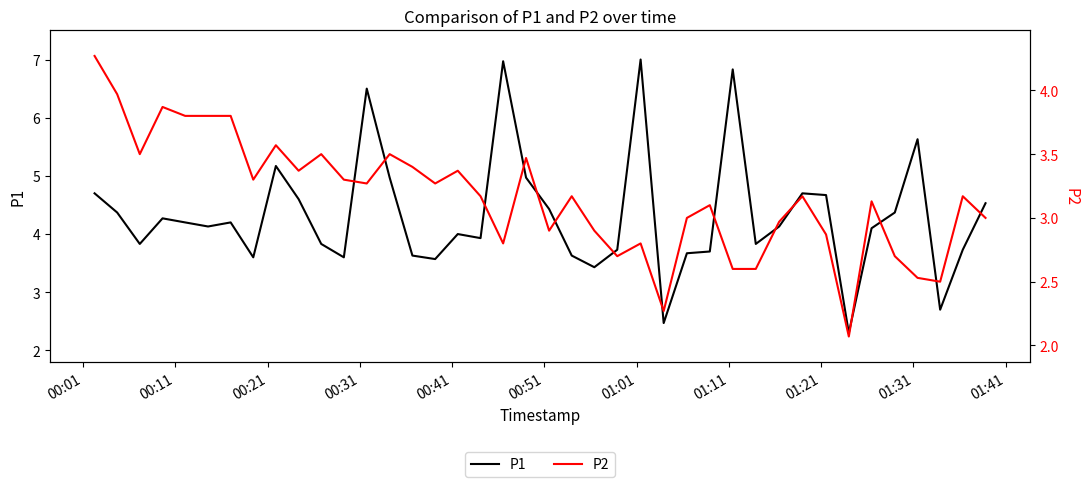

Rank the series by their maximum value, from lowest to highest.

P2, P1